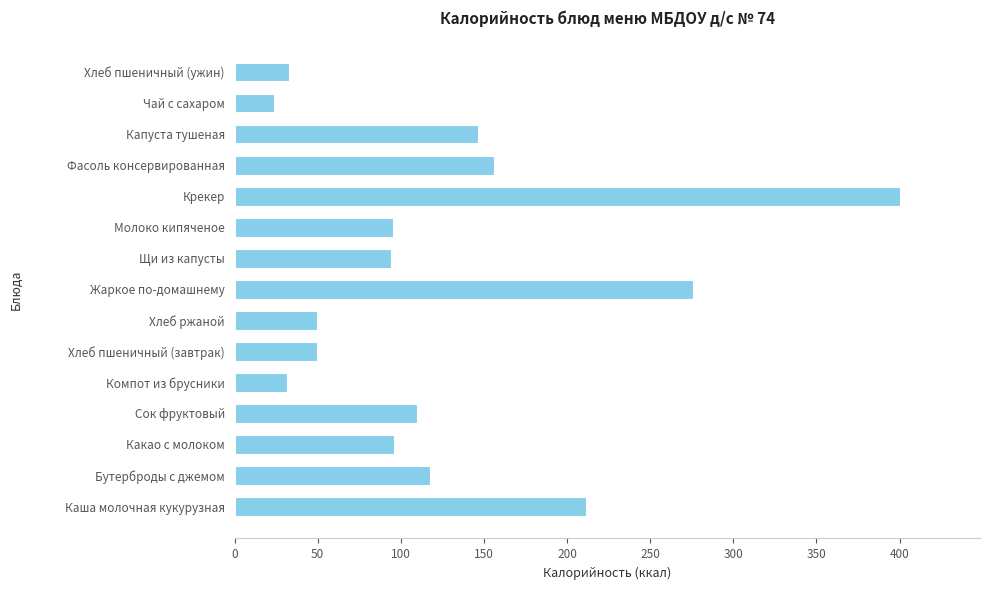

How many series are shown in this chart?

1